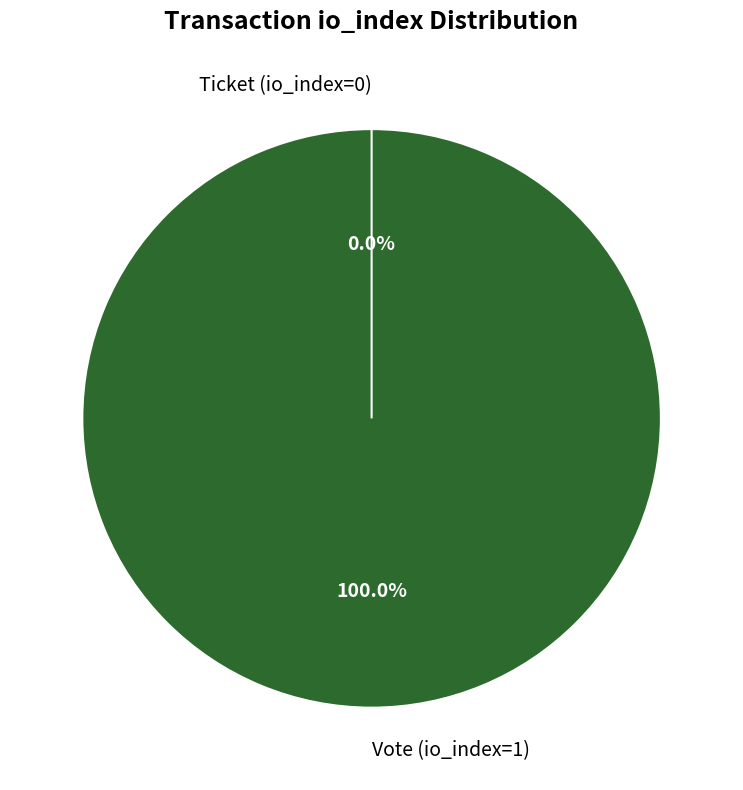

To the nearest percent, what is the combined percentage of Vote (io_index=1) and Ticket (io_index=0)?

100%